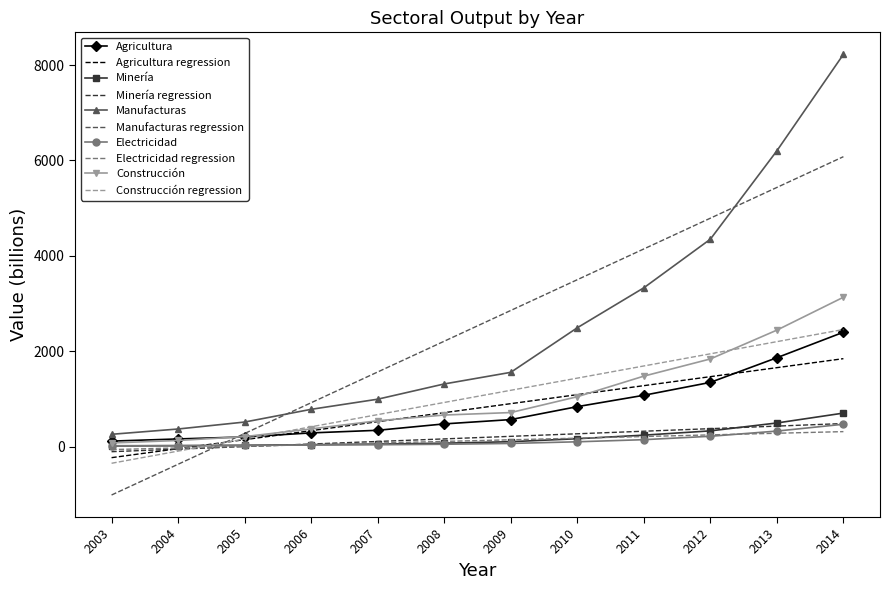

True or false: Manufacturas and Electricidad cross at least once.

False